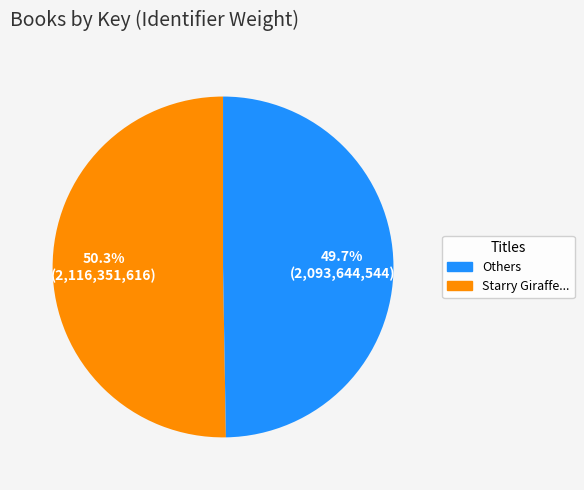

Does any single category account for the majority?

Yes